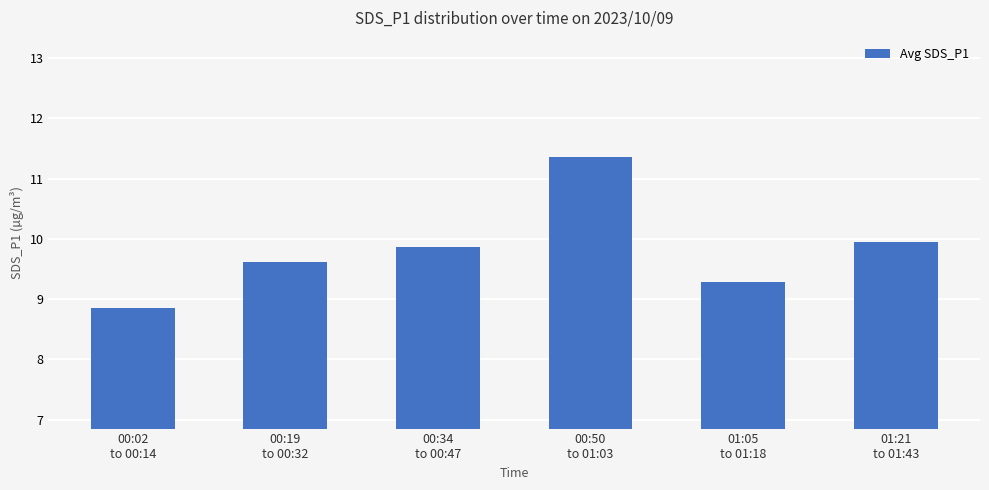

What is the difference between the second highest and minimum values?

1.1